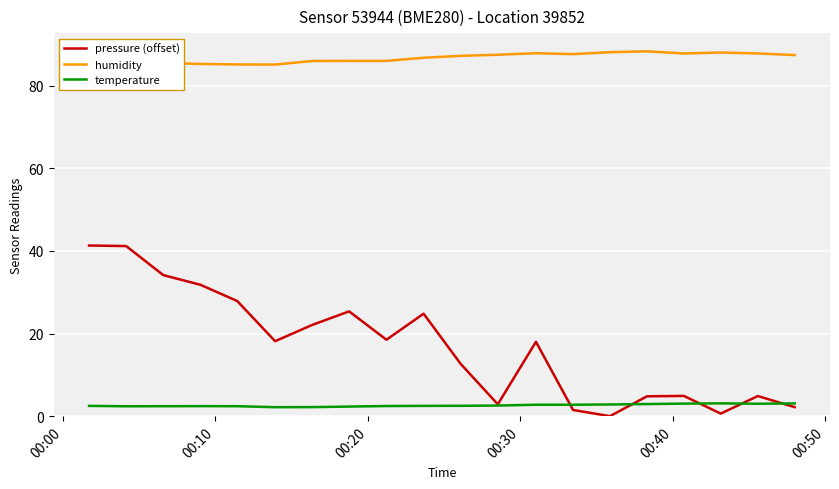

What is the highest value of the temperature series?

3.1